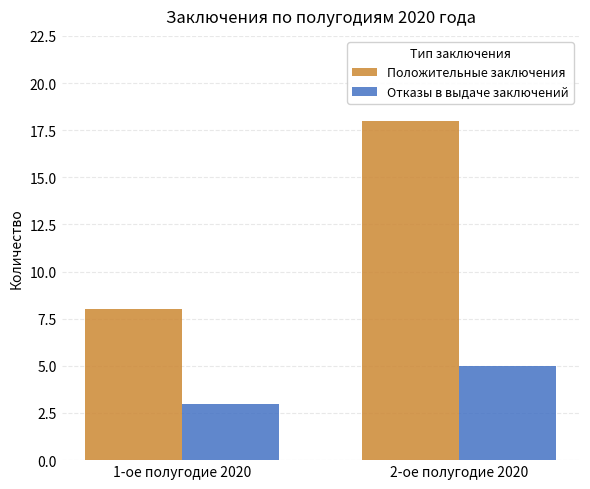

The value of Положительные заключения at 1-ое полугодие 2020 is 11. True or false?

False